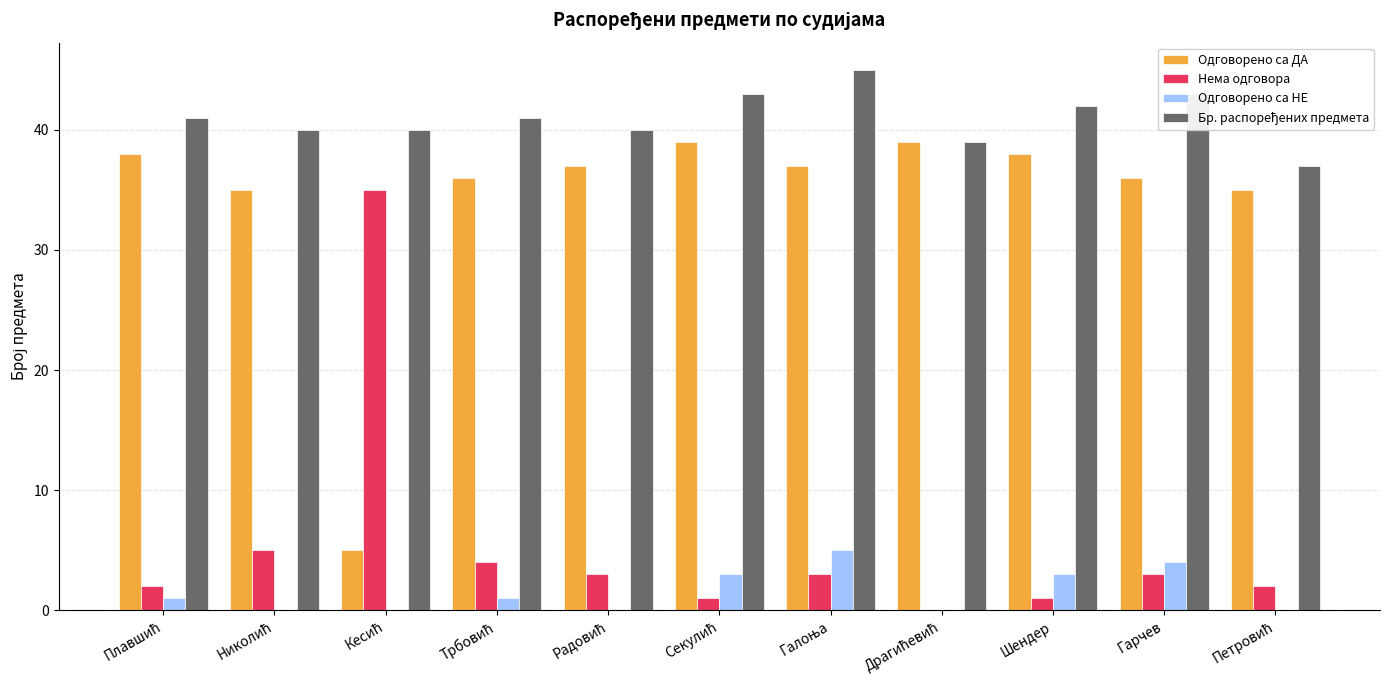

True or false: Одговорено са НЕ has a value of 6 at Гарчев.

False